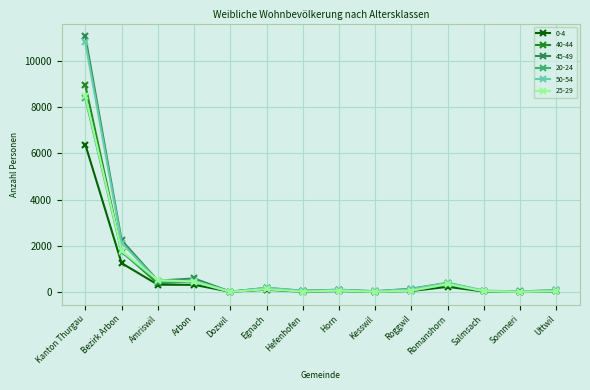

Where does the 40-44 series first go above 117?

Kanton Thurgau